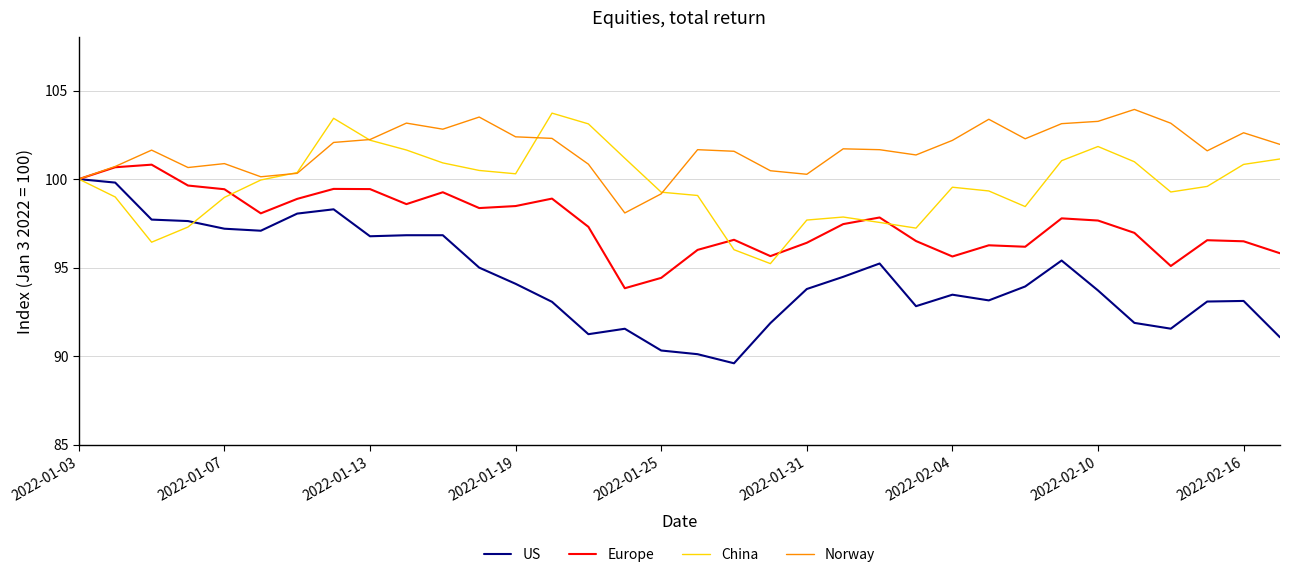

Which series has the largest total across all categories?

Norway